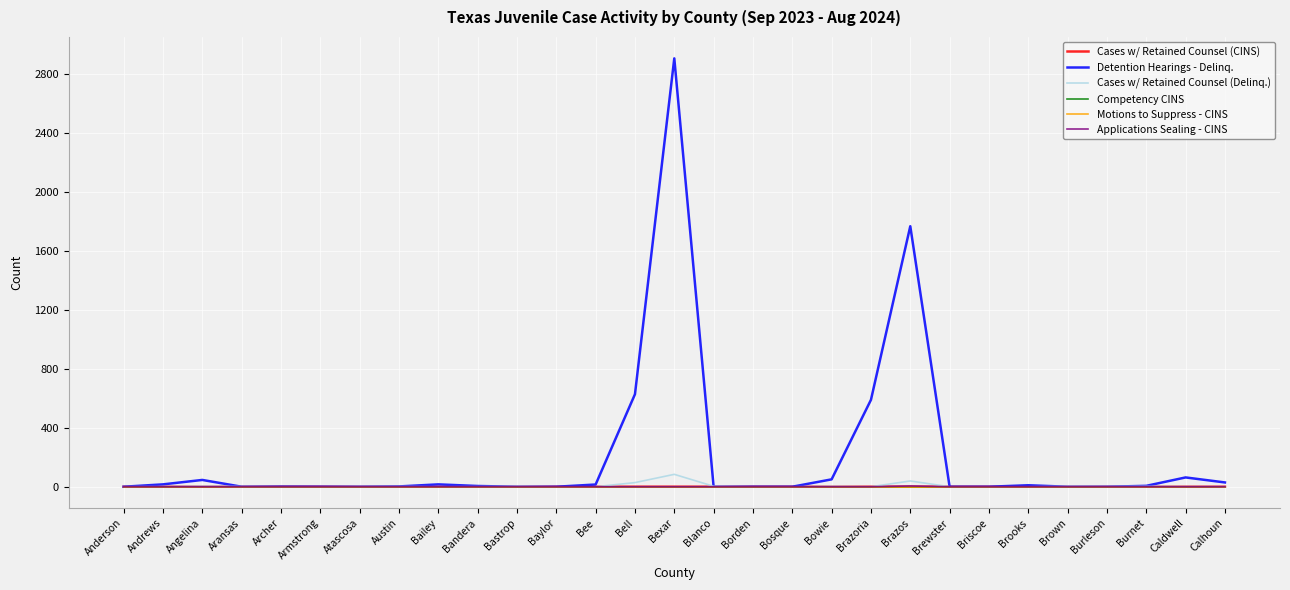

Does the chart have visible grid lines?

Yes